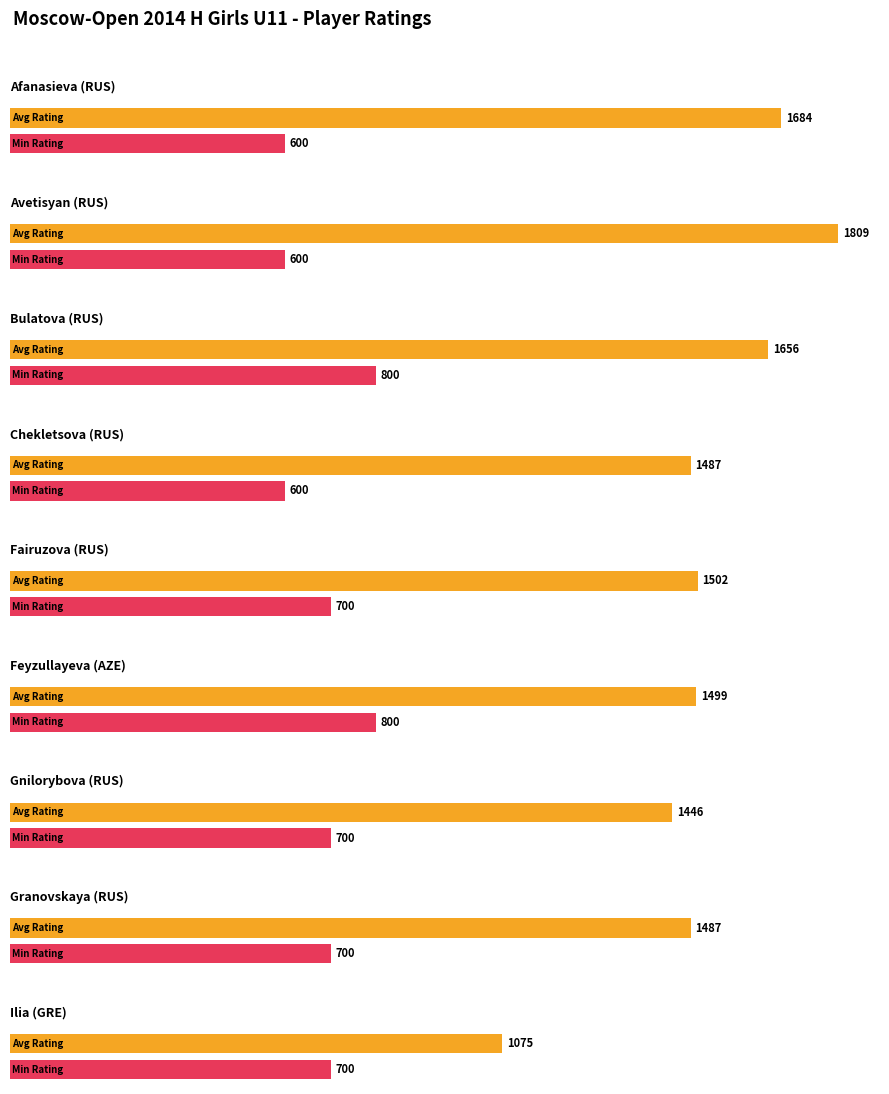

At which label does Average Rating reach its peak?

Avetisyan